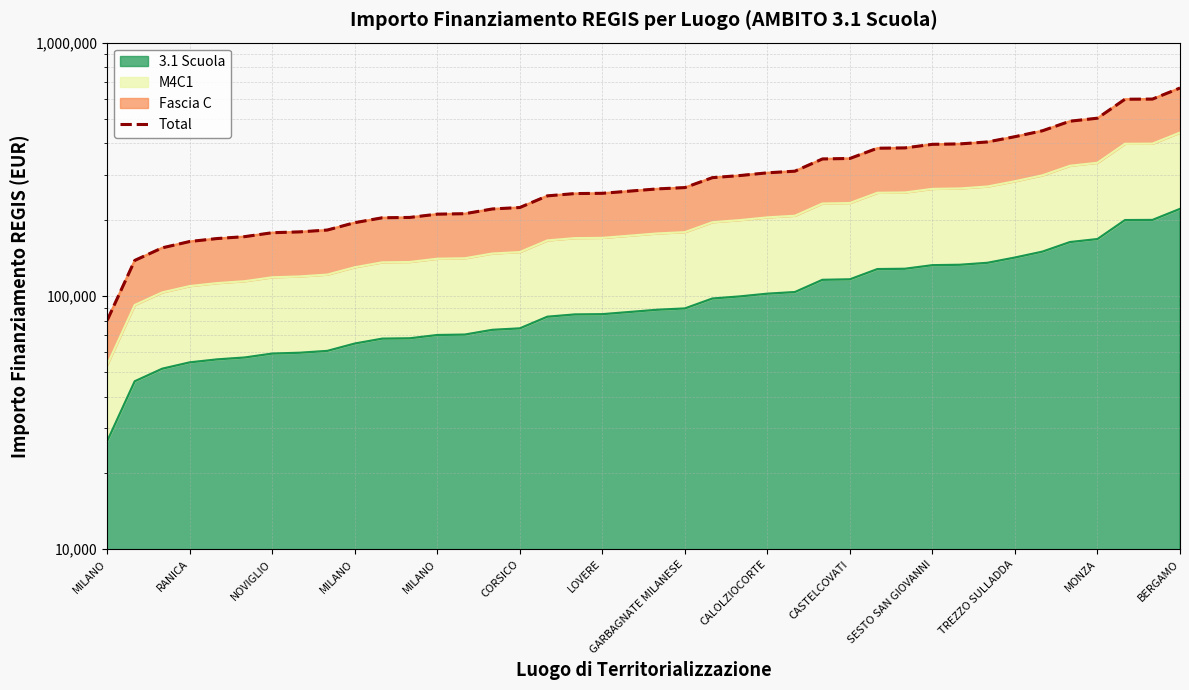

What is the greatest value displayed?

661989.1